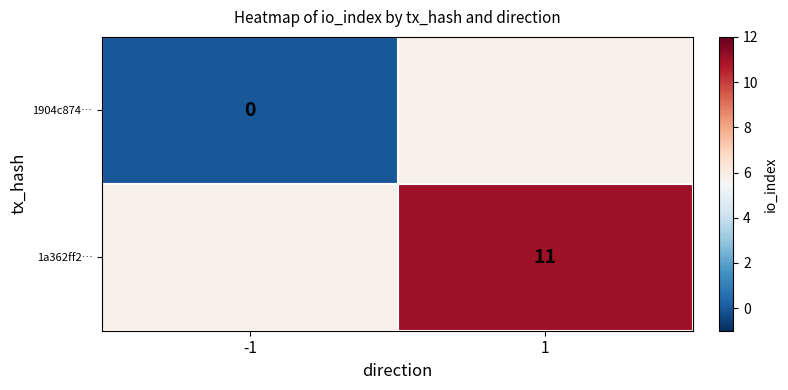

The value of 1a362ff2… at 1 is 3. True or false?

False